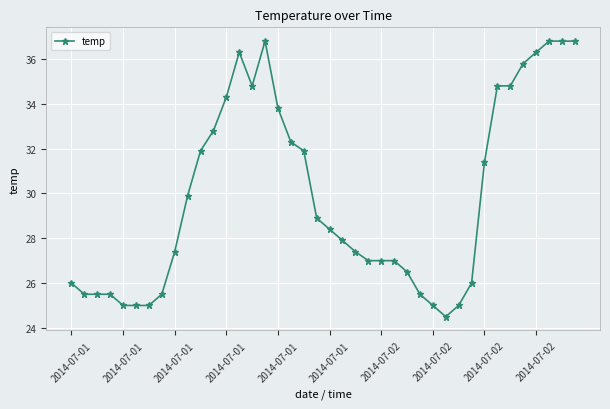

What is the smallest value displayed?

24.5